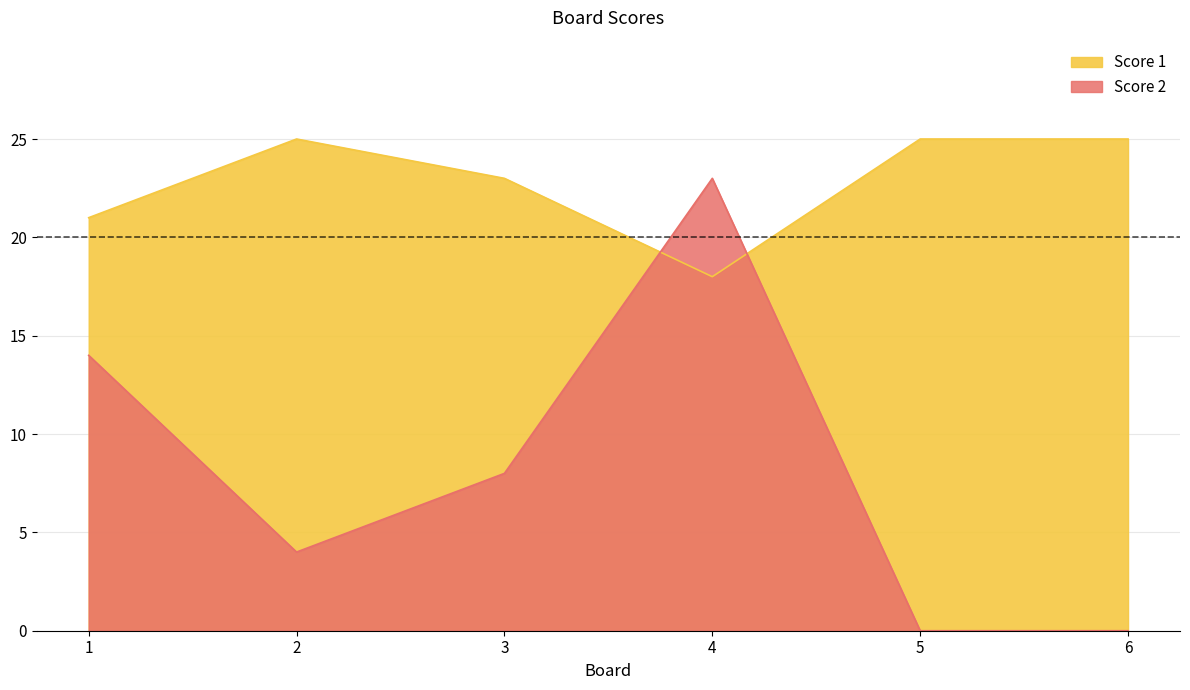

At which category is the sum across all series the highest?

4